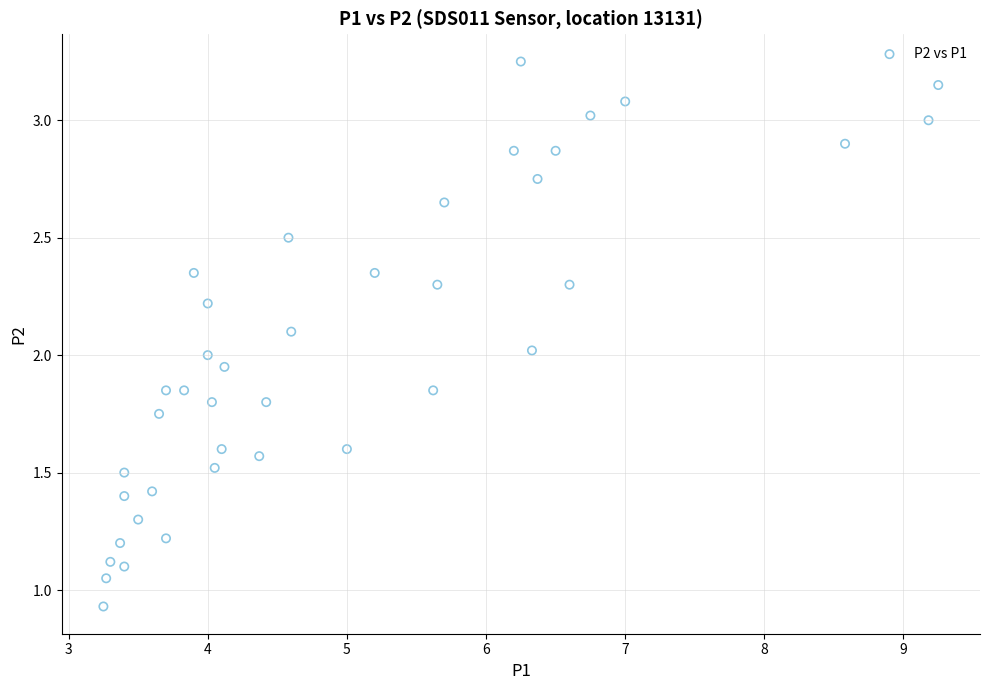

What is the range of Y values (max minus min)?

2.3